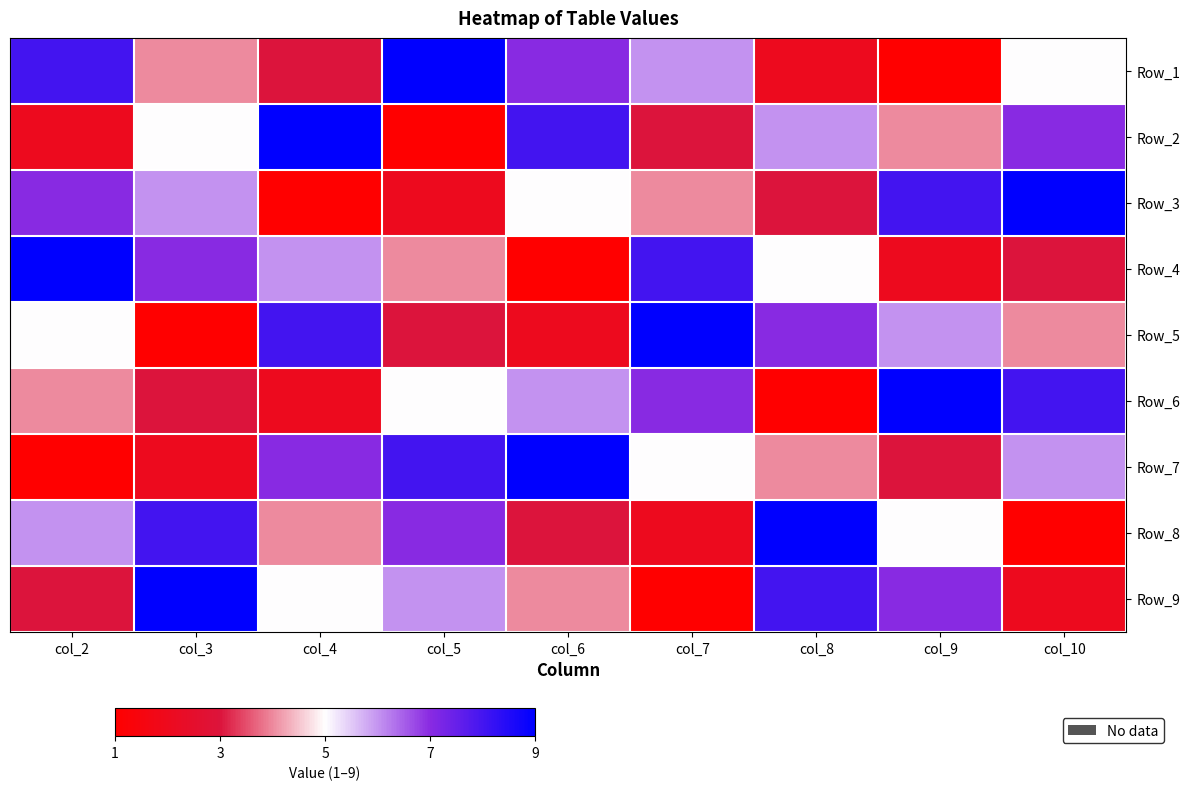

At how many categories does at least one series exceed 2?

9